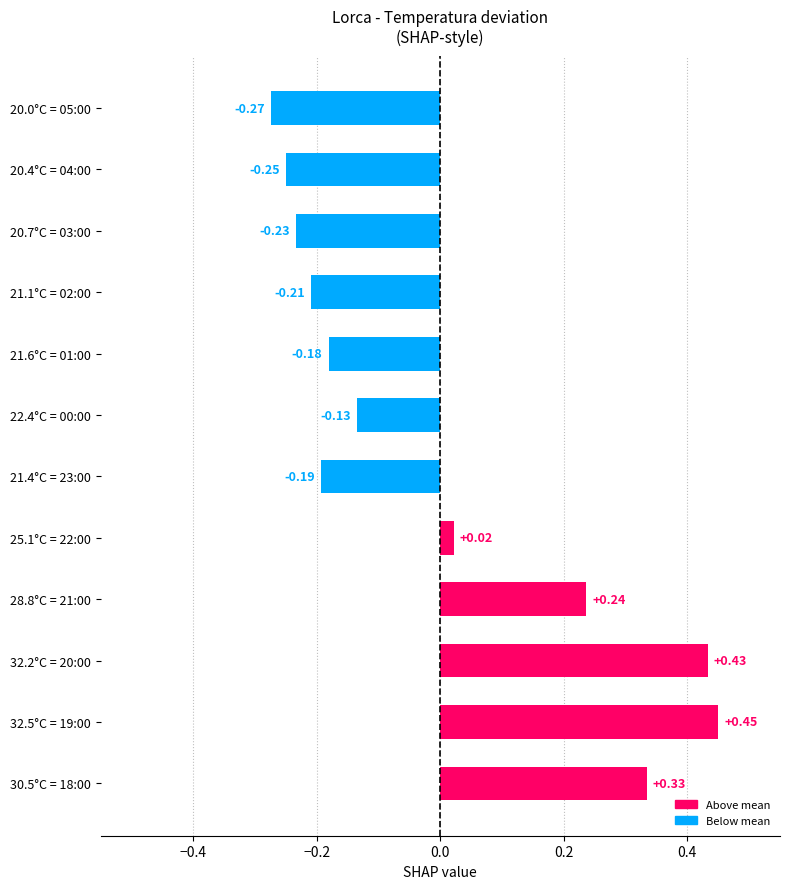

Between 21.4°C = 23:00 and 20.0°C = 05:00, which is larger?

21.4°C = 23:00